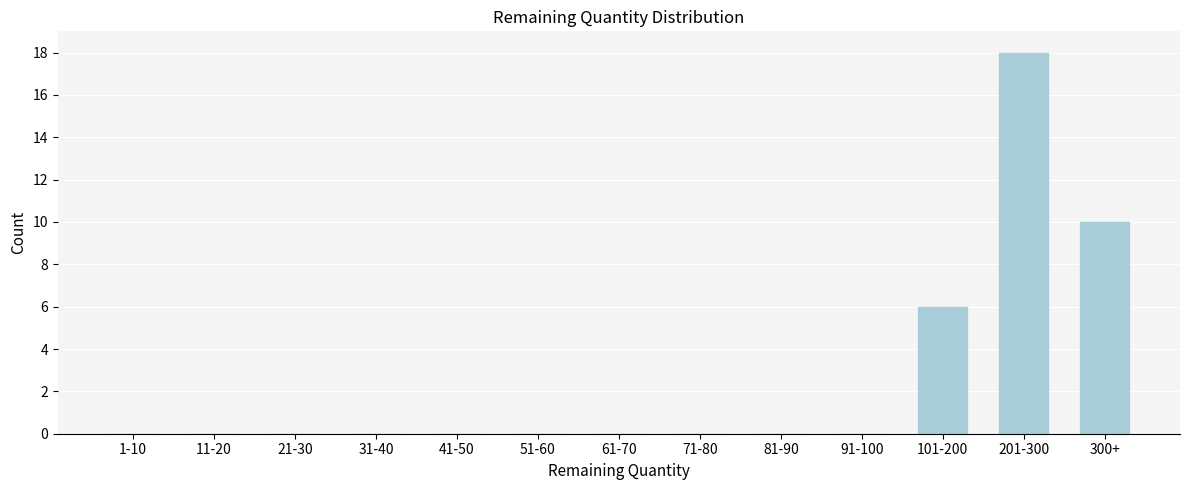

Reading left to right, list all the values displayed in this chart.

1-10=0	11-20=0	21-30=0	31-40=0	41-50=0	51-60=0	61-70=0	71-80=0	81-90=0	91-100=0	101-200=6	201-300=18	300+=10